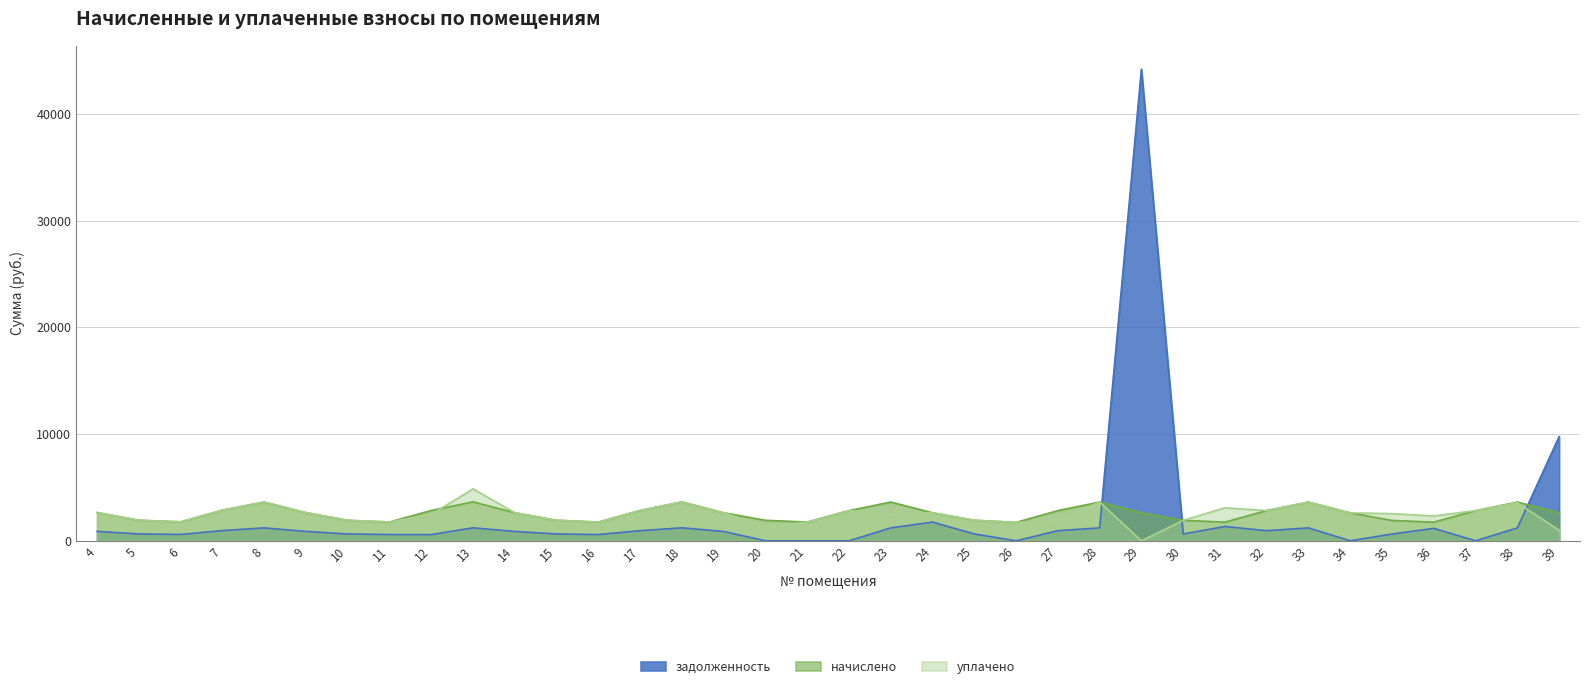

How many lines are shown in the chart?

3